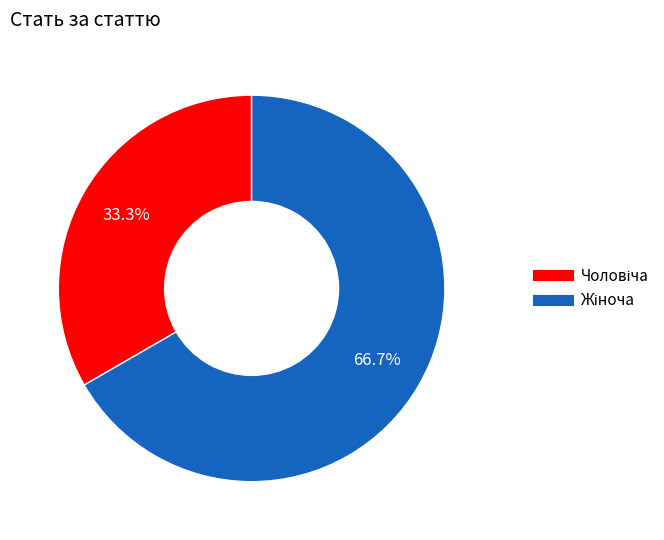

Is there any slice that represents more than half of the pie?

Yes